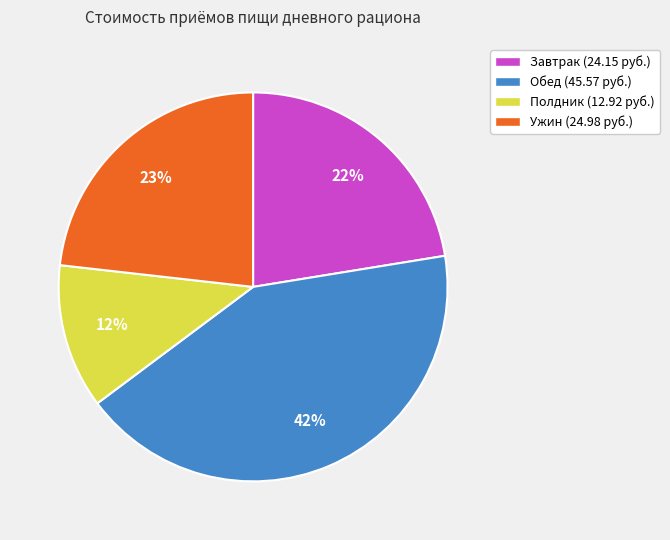

Is Обед the majority of the pie?

No